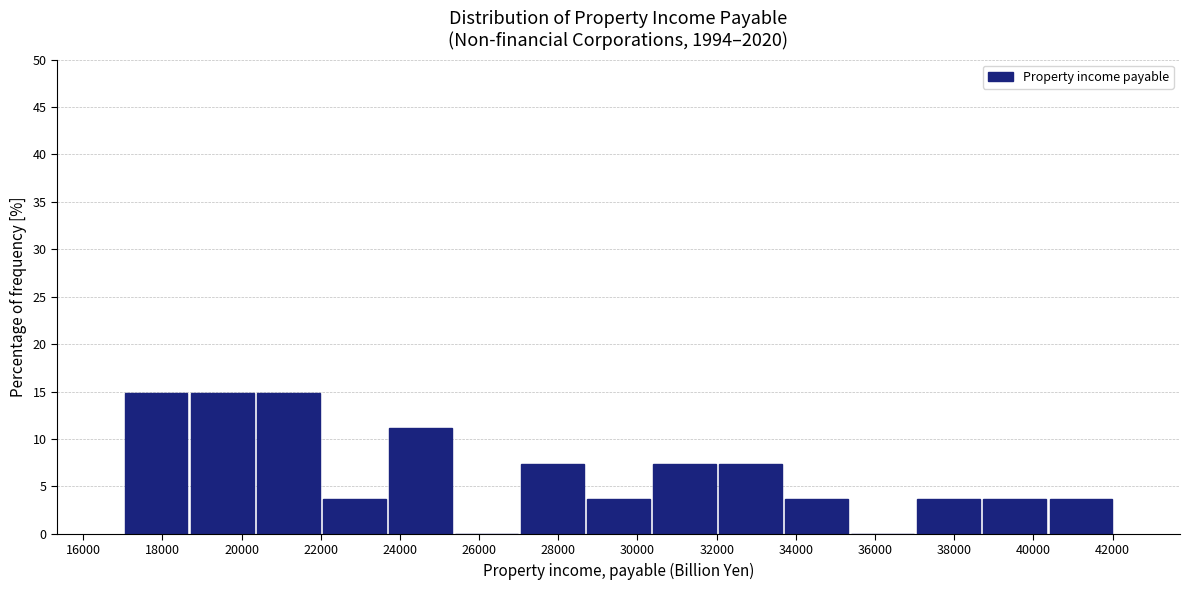

Reading left to right, list every bar in this chart as the range it spans on the x-axis followed by its height. Neither the bar edges nor the heights are printed on the chart, so give them approximately, as read against the axes.

17000 to 18600: 15.0
18600 to 20400: 15.0
20400 to 22000: 15.0
22000 to 23600: 3.5
23600 to 25400: 11.0
25400 to 27000: 0
27000 to 28600: 7.5
28600 to 30400: 3.5
30400 to 32000: 7.5
32000 to 33600: 7.5
33600 to 35400: 3.5
35400 to 37000: 0
37000 to 38600: 3.5
38600 to 40400: 3.5
40400 to 42000: 3.5